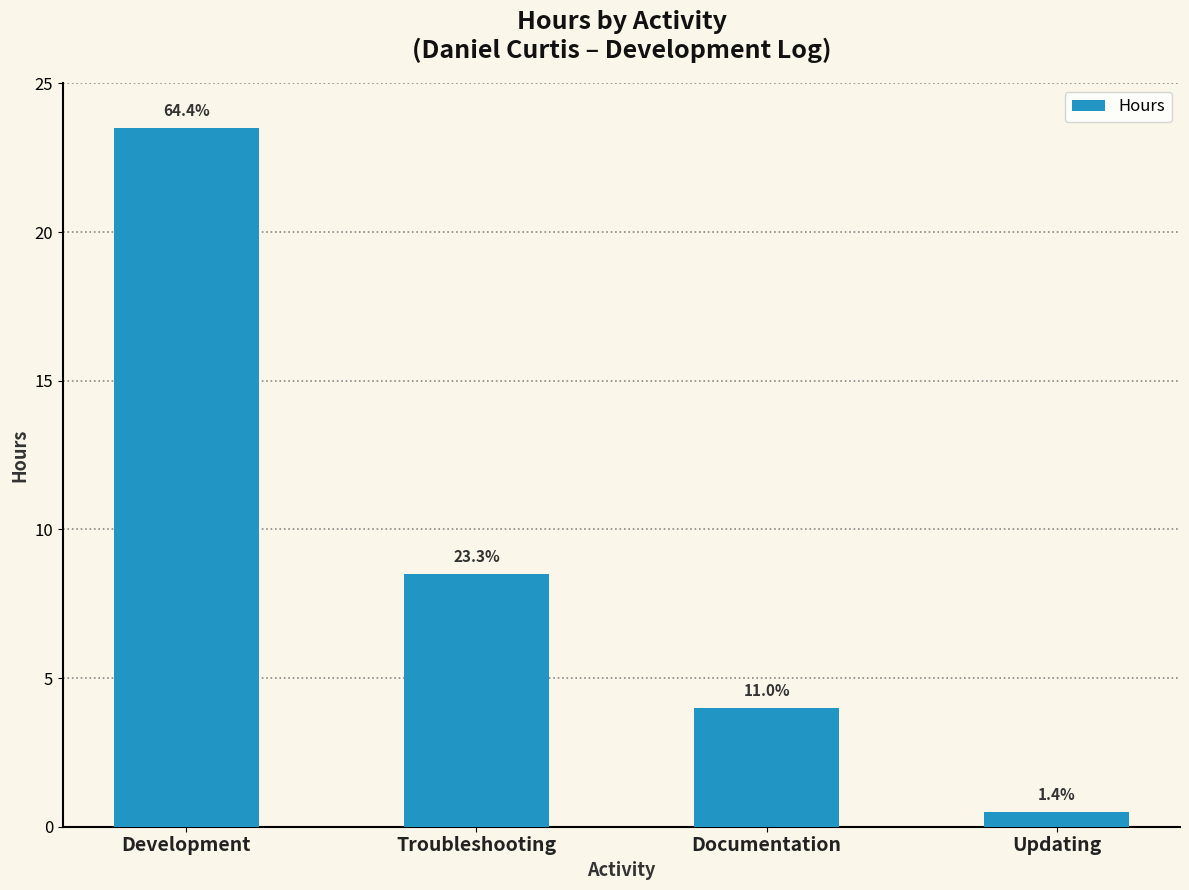

Is it true that the value at Documentation is 2.5?

False